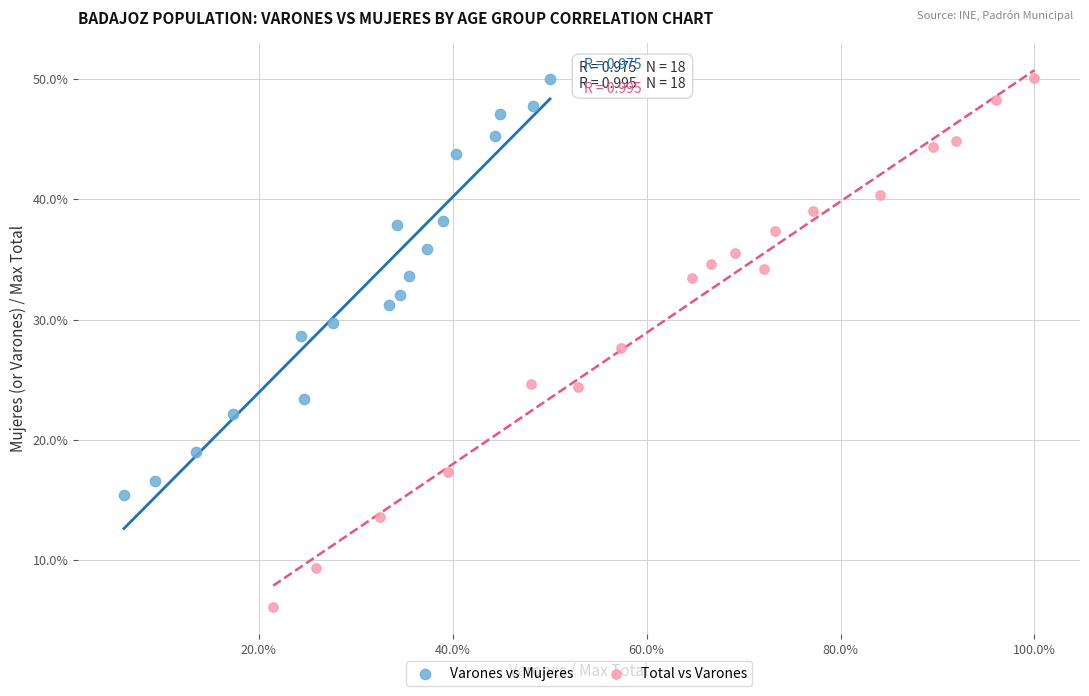

What are all the series names shown in the legend?

Varones vs Mujeres, Total vs Varones